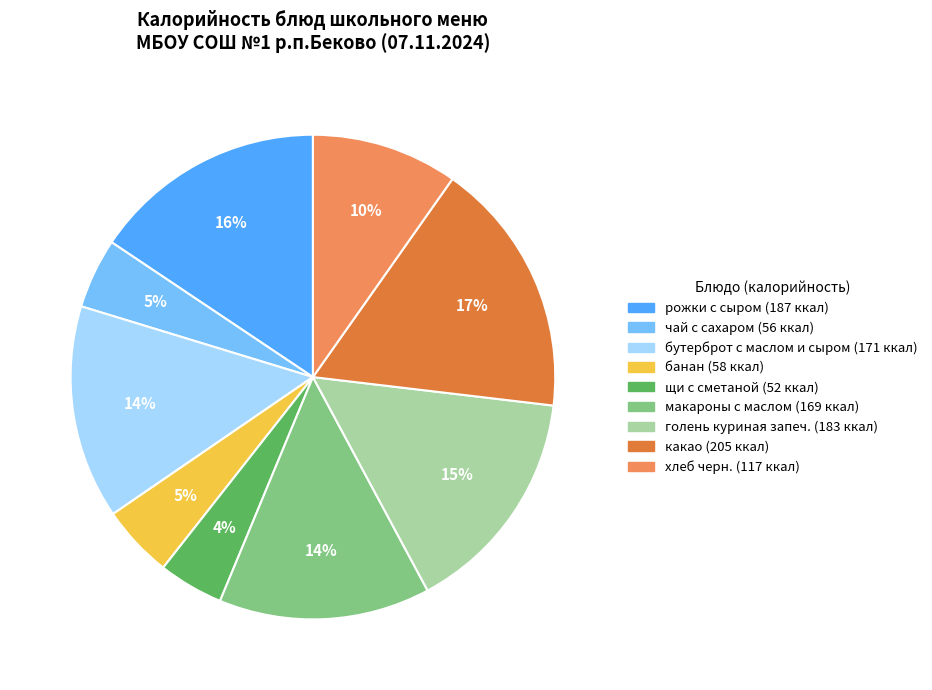

Which has a higher value, бутерброт с маслом и сыром or хлеб черн.?

бутерброт с маслом и сыром